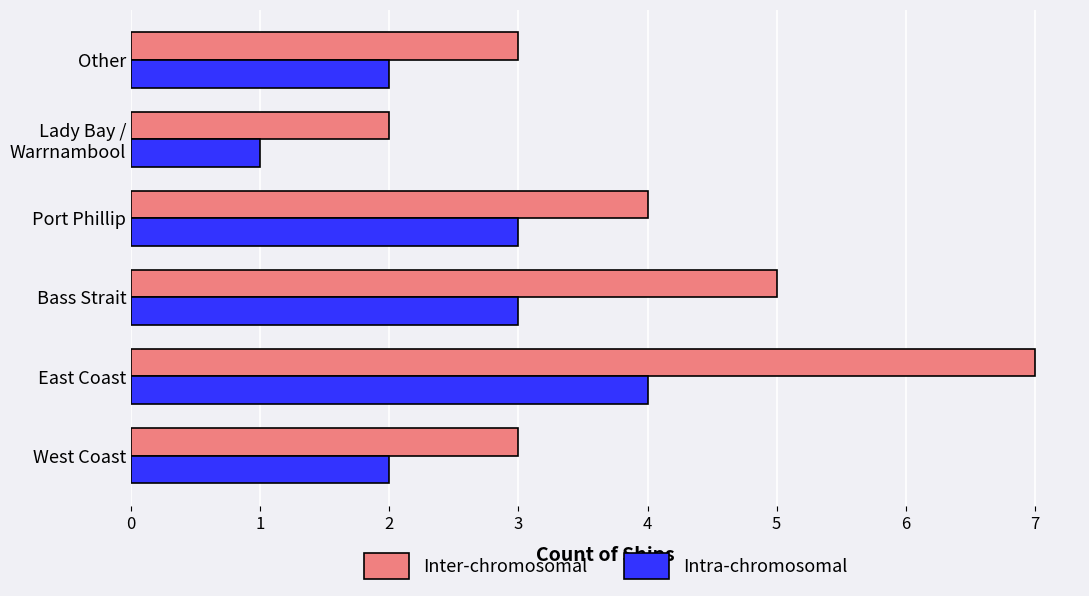

List the series in order of their peak value, lowest first.

Intra-chromosomal, Inter-chromosomal